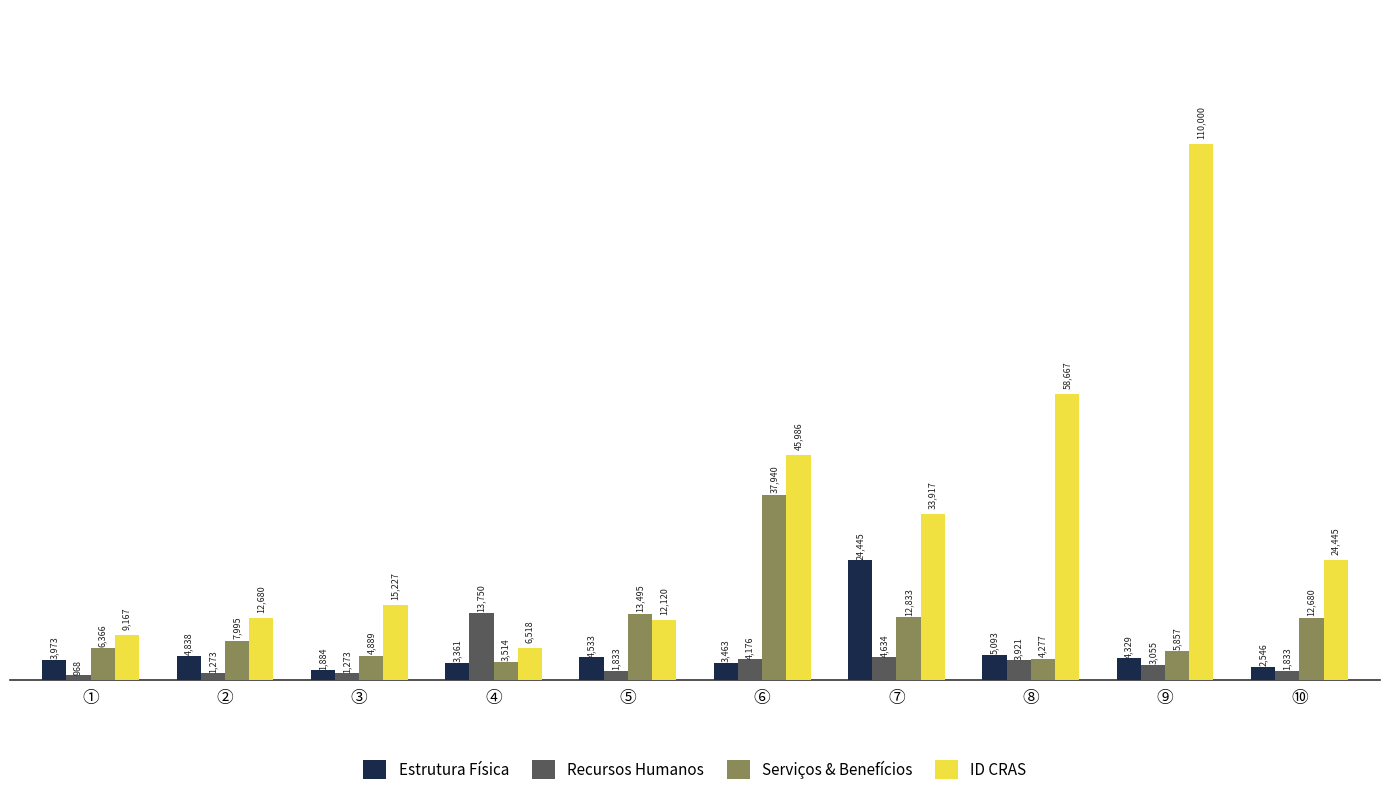

What is the sum of the Serviços & Benefícios values at ⑦ and ①?

19199